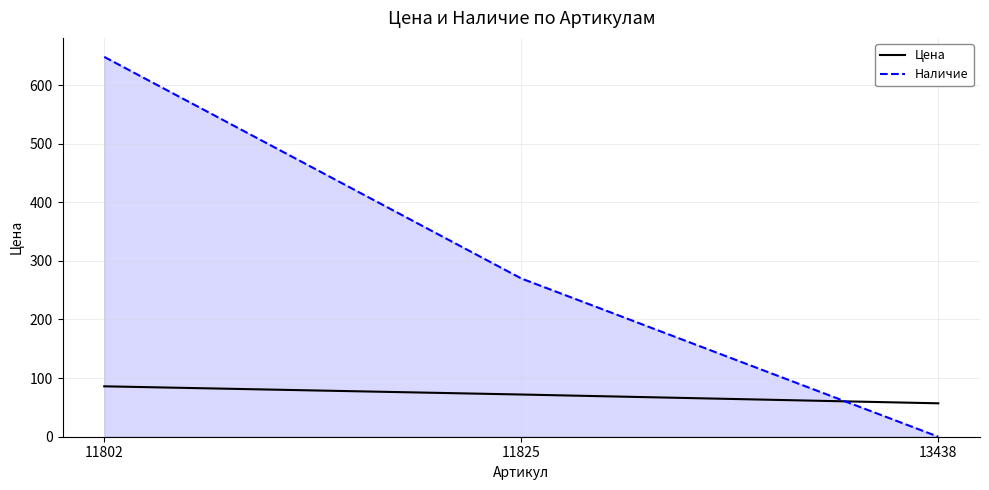

Reading left to right, list all the values displayed in this chart.

Цена: 86	72	57
Наличие: 648	270	0